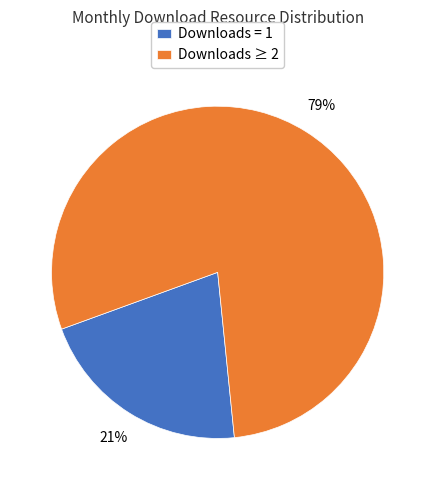

What percentage is the Downloads = 1 slice, to the nearest percent?

21%